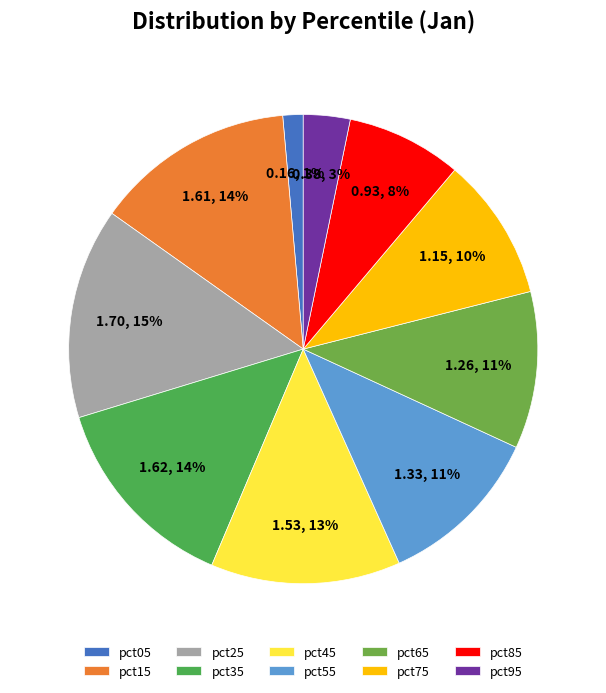

Is pct95 the majority of the pie?

No